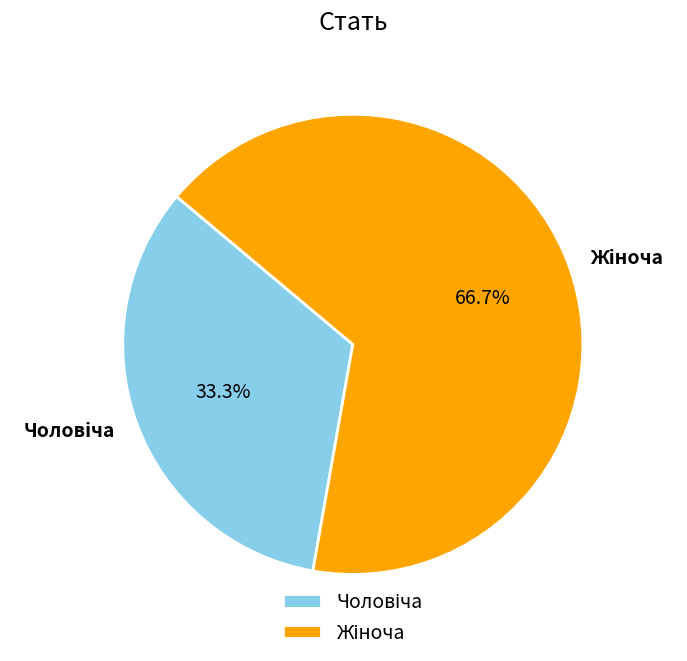

Is there any slice that represents more than half of the pie?

Yes